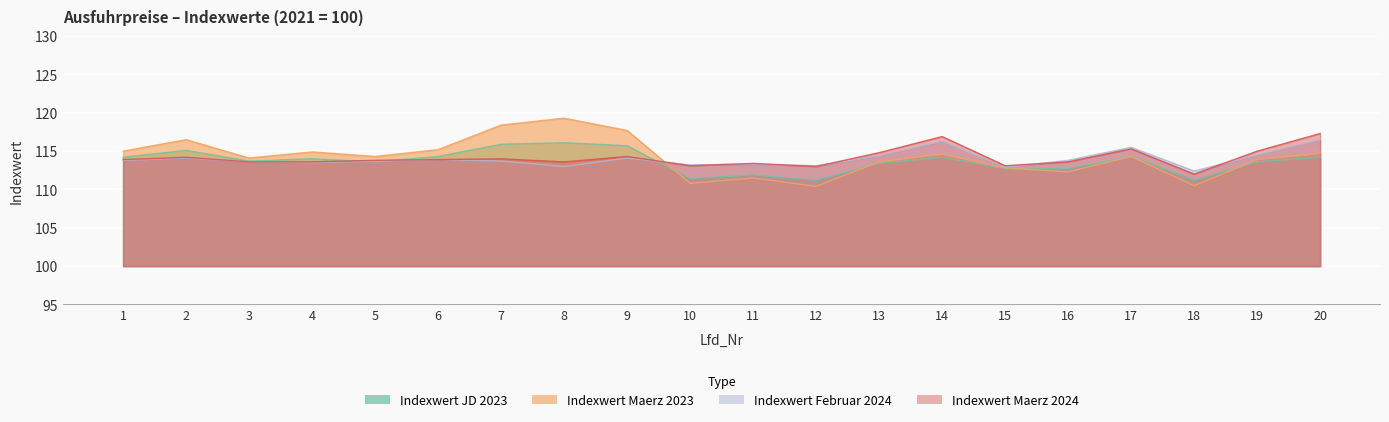

Which category has the highest value in the Indexwert_Maerz_2024 series?

20